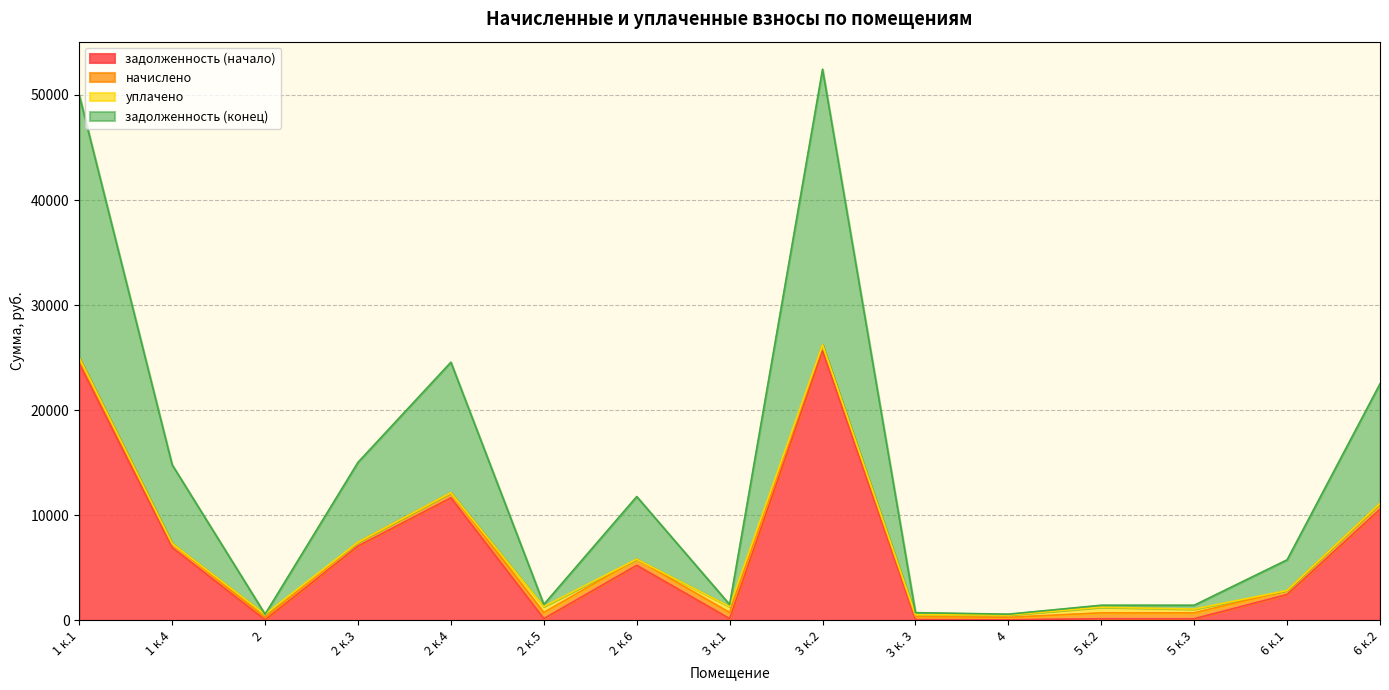

Where is the first local maximum for задолженность (начало)?

2 к.4